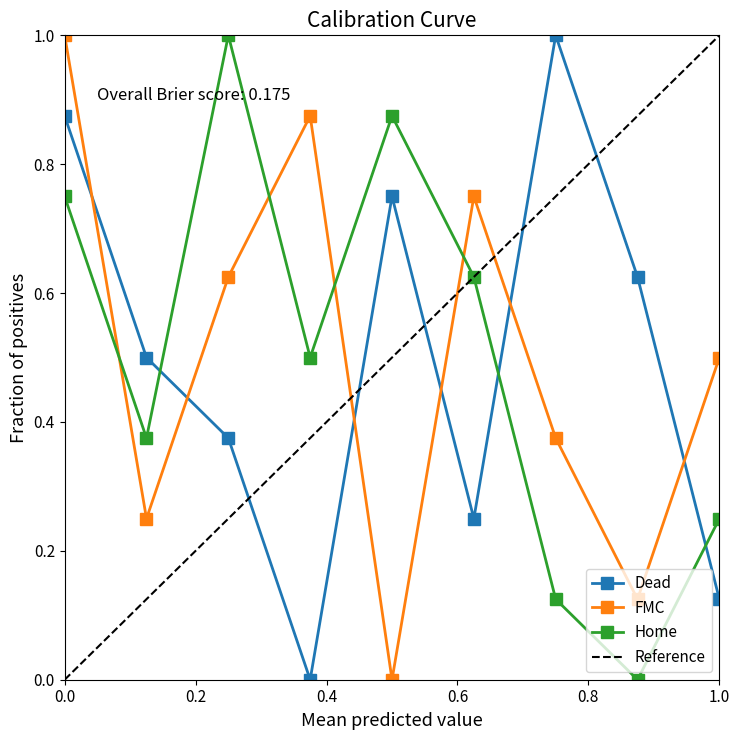

Which series ends up on top after the final intersection of Dead and FMC?

FMC